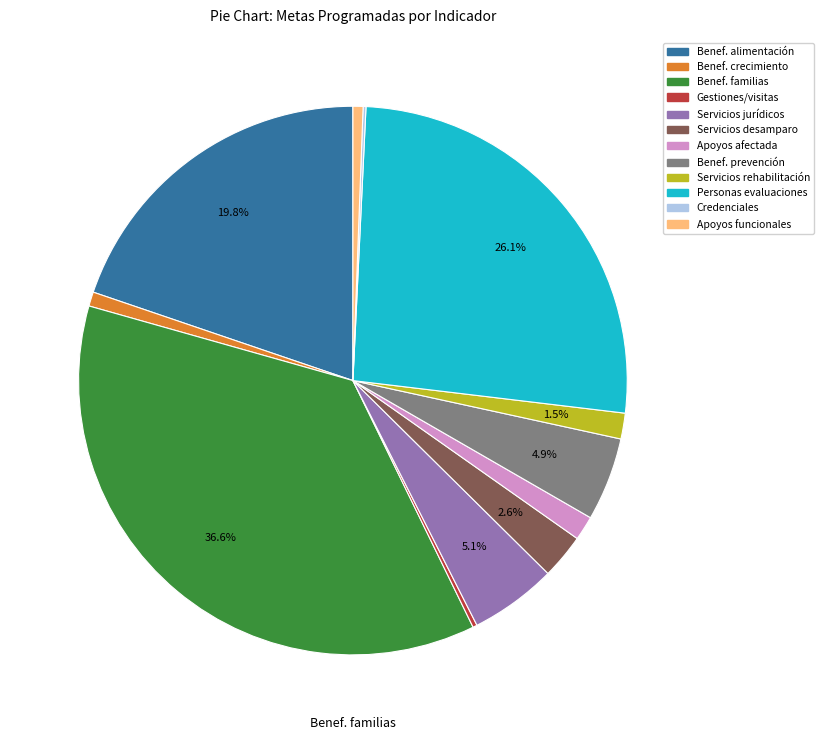

Is there a majority slice in this chart?

No